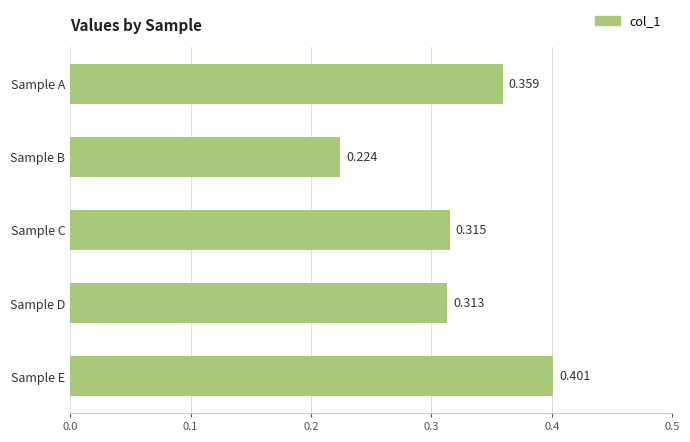

Where is the data nearest to the value 0?

Sample B